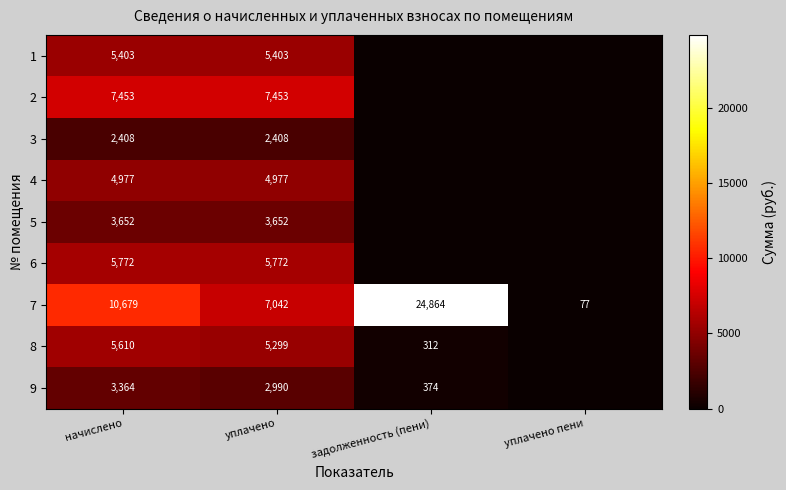

Which series changed the most between начислено and уплачено?

7